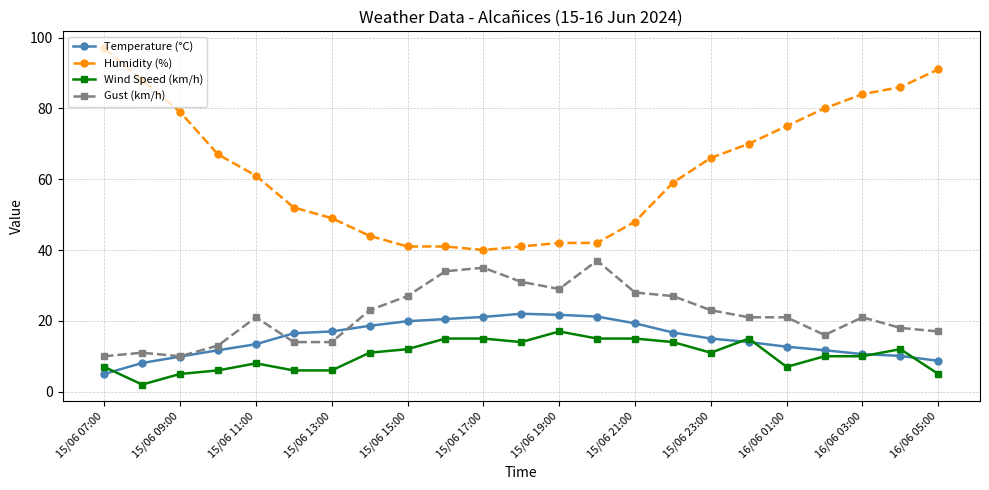

What is the value of the Temperature (°C) point at the 14th from the left?

21.2